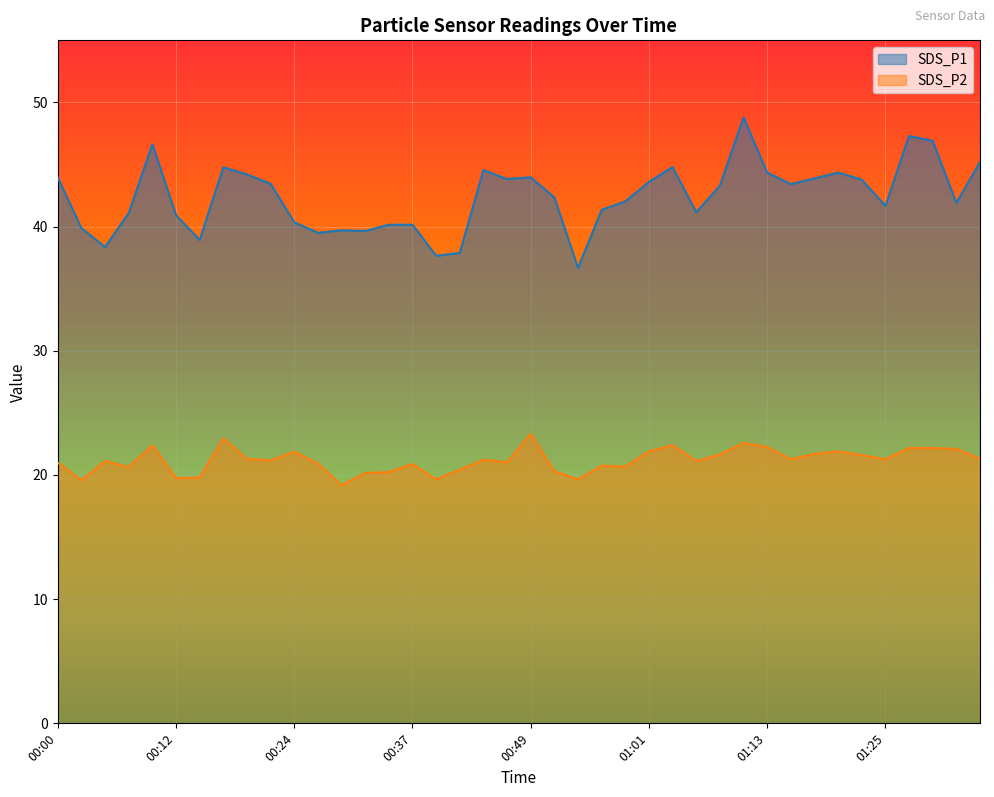

Reading left to right, what are all the values shown in this chart?

SDS_P1: 44.0	39.9	38.4	41.1	46.6	40.9	38.9	44.8	44.2	43.5	40.4	39.5	39.7	39.6	40.1	40.1	37.6	37.9	44.5	43.8	44.0	42.4	36.7	41.4	42.0	43.6	44.8	41.1	43.3	48.8	44.4	43.4	43.9	44.4	43.8	41.7	47.3	46.9	41.9	45.2
SDS_P2: 21.0	19.6	21.1	20.6	22.4	19.8	19.8	22.9	21.3	21.2	21.9	20.9	19.2	20.2	20.2	20.9	19.6	20.4	21.2	21.0	23.3	20.3	19.6	20.8	20.7	21.9	22.4	21.1	21.6	22.6	22.2	21.3	21.7	21.9	21.6	21.3	22.2	22.2	22.1	21.3